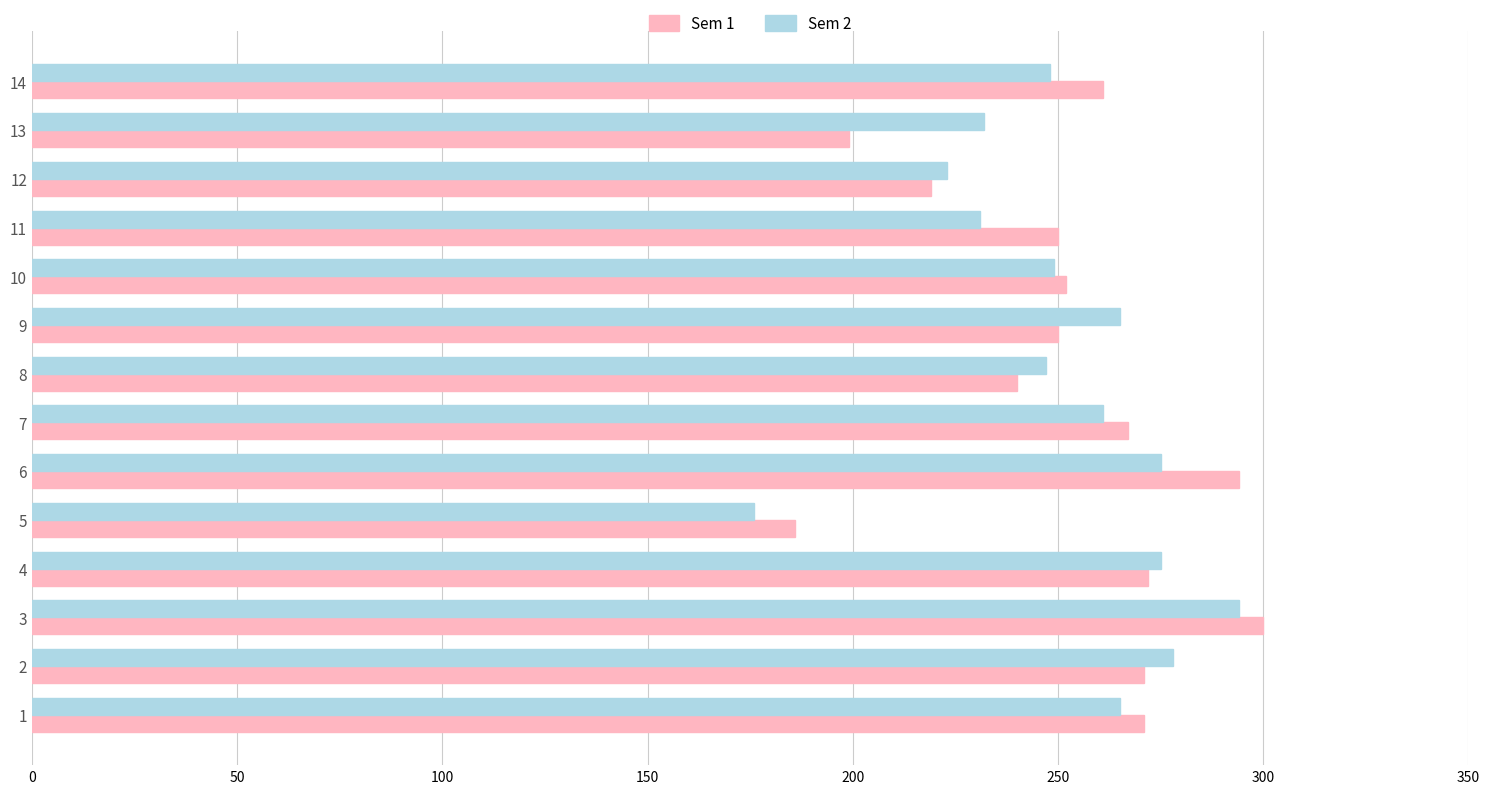

Count the number of data series in this chart.

2